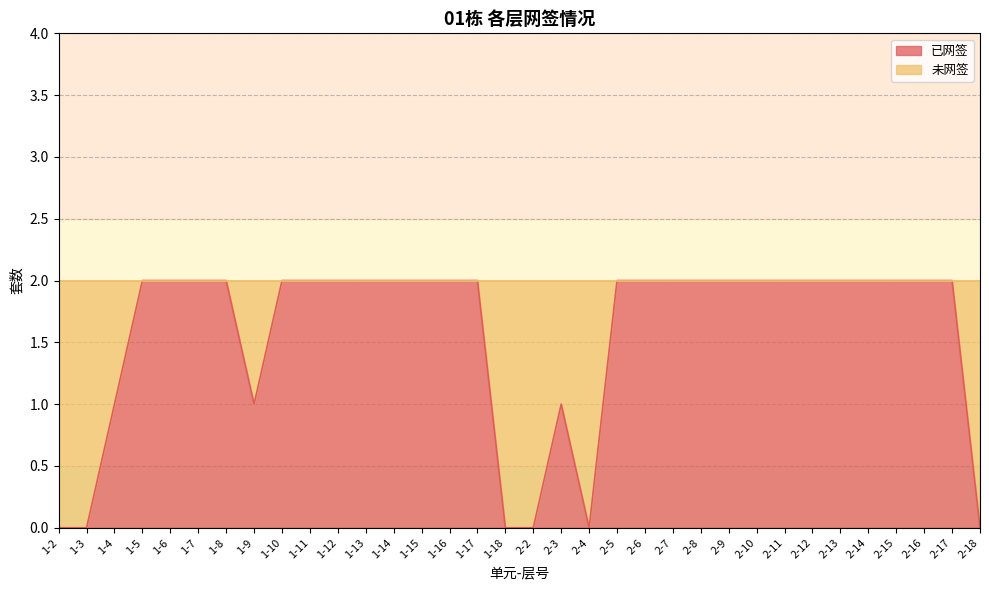

The chart shows a value of 2 at 1-12. True or false?

True